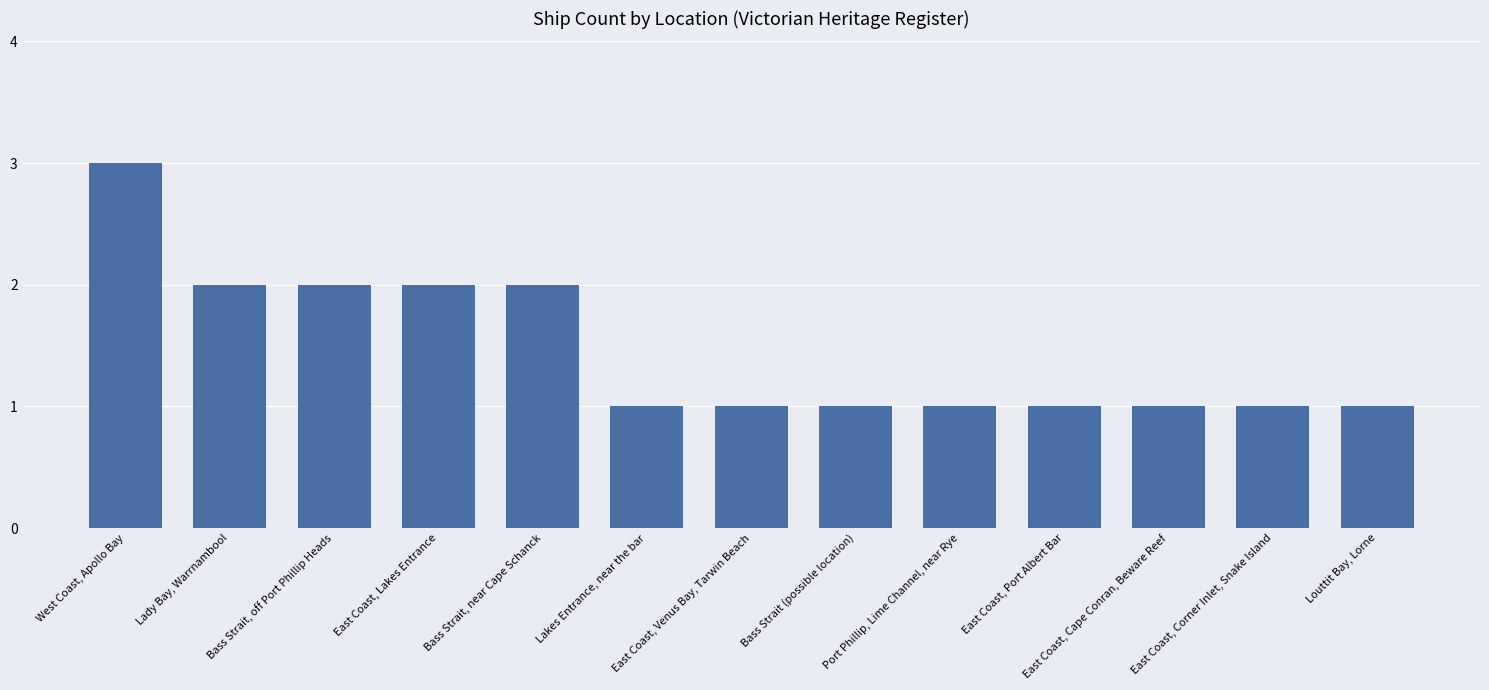

What is the average value?

1